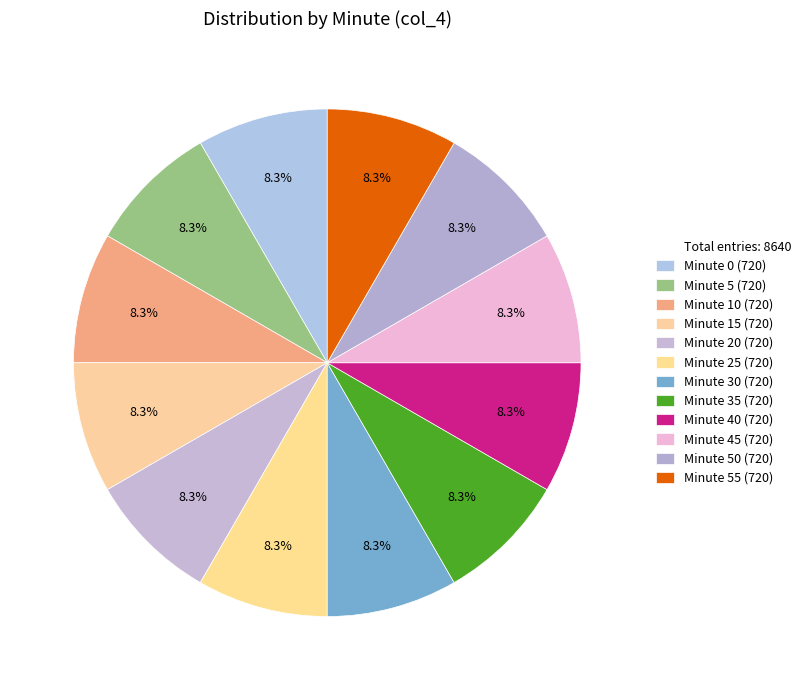

Count the number of slices in the pie.

12